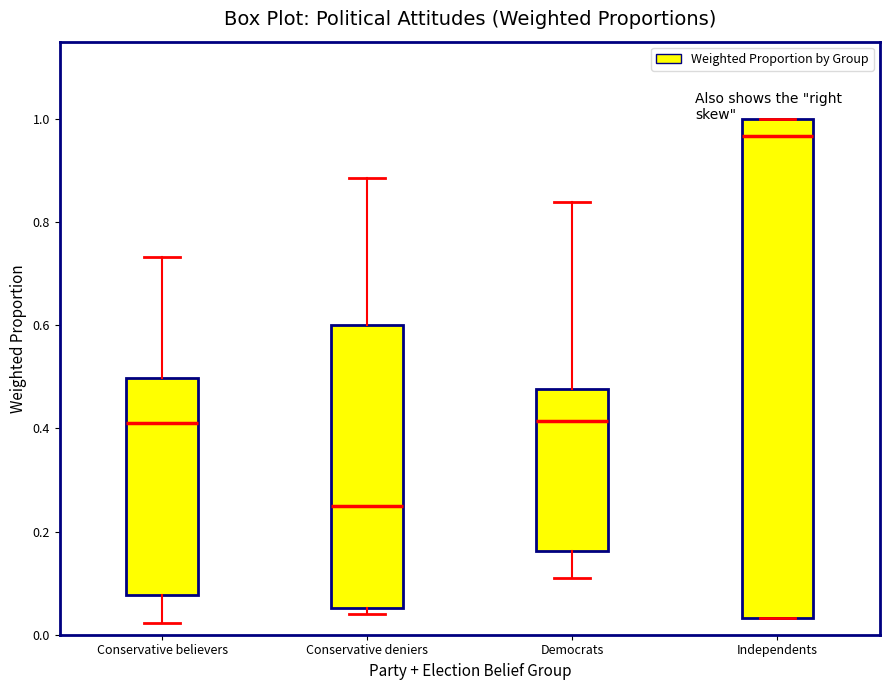

Where is the lower edge of the box for Independents on the y-axis? The values are not printed on the chart, so give them approximately, as read against the axis.

0.04